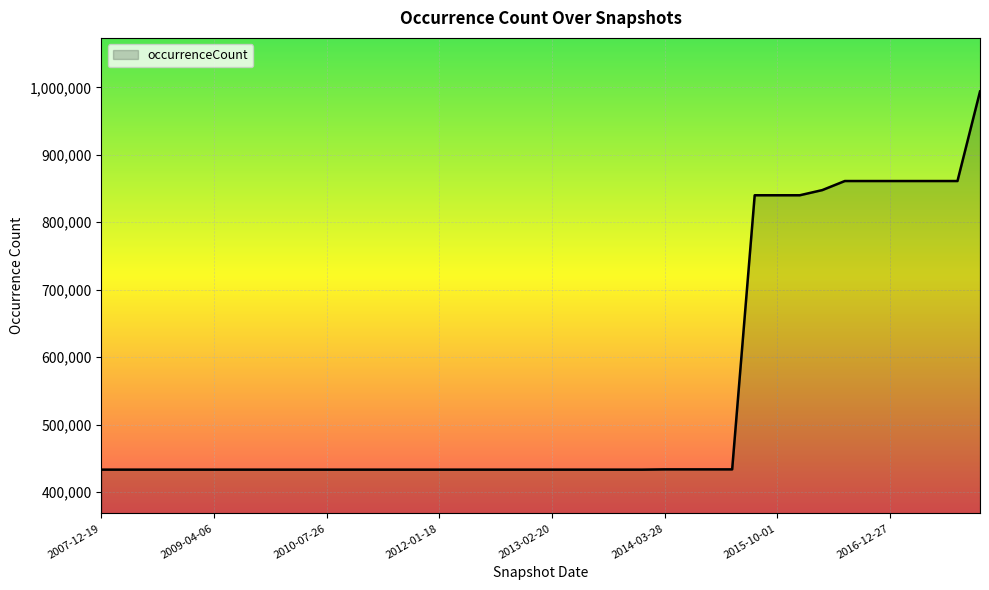

What is the maximum value shown in the chart?

993895